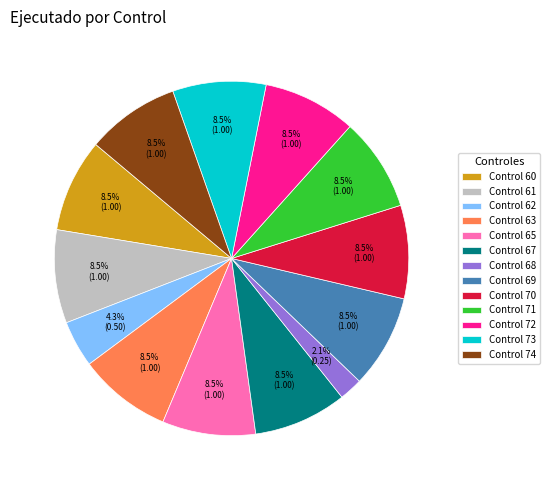

What portion of the pie excludes Control 63?

91.5%